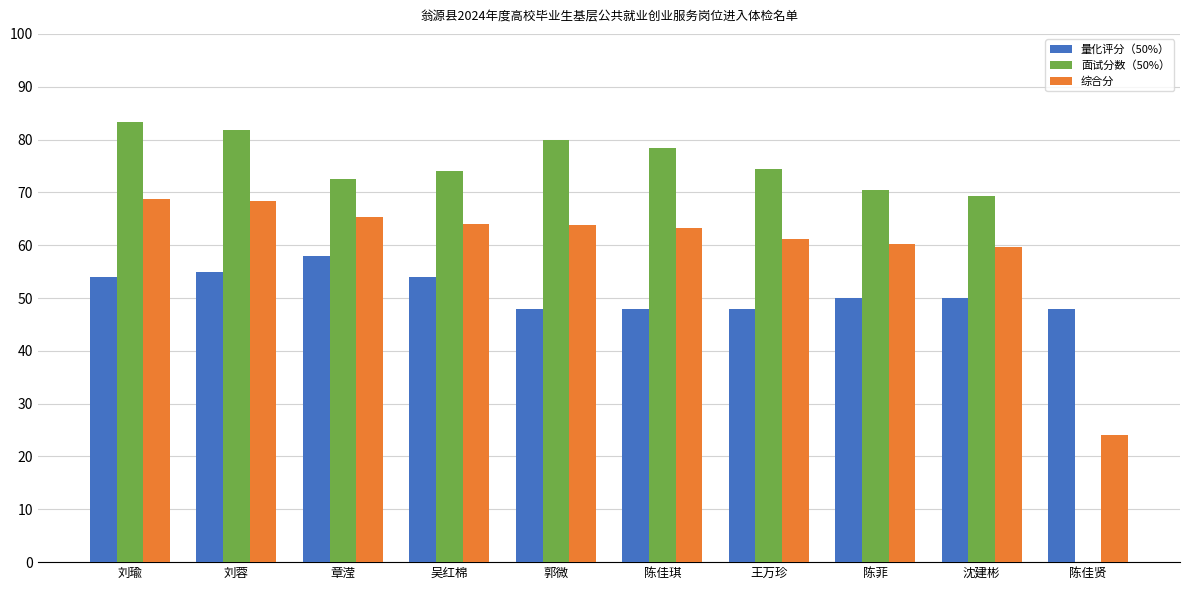

What is the sum of the 综合分 values at 陈佳琪 and 王万珍?

124.4